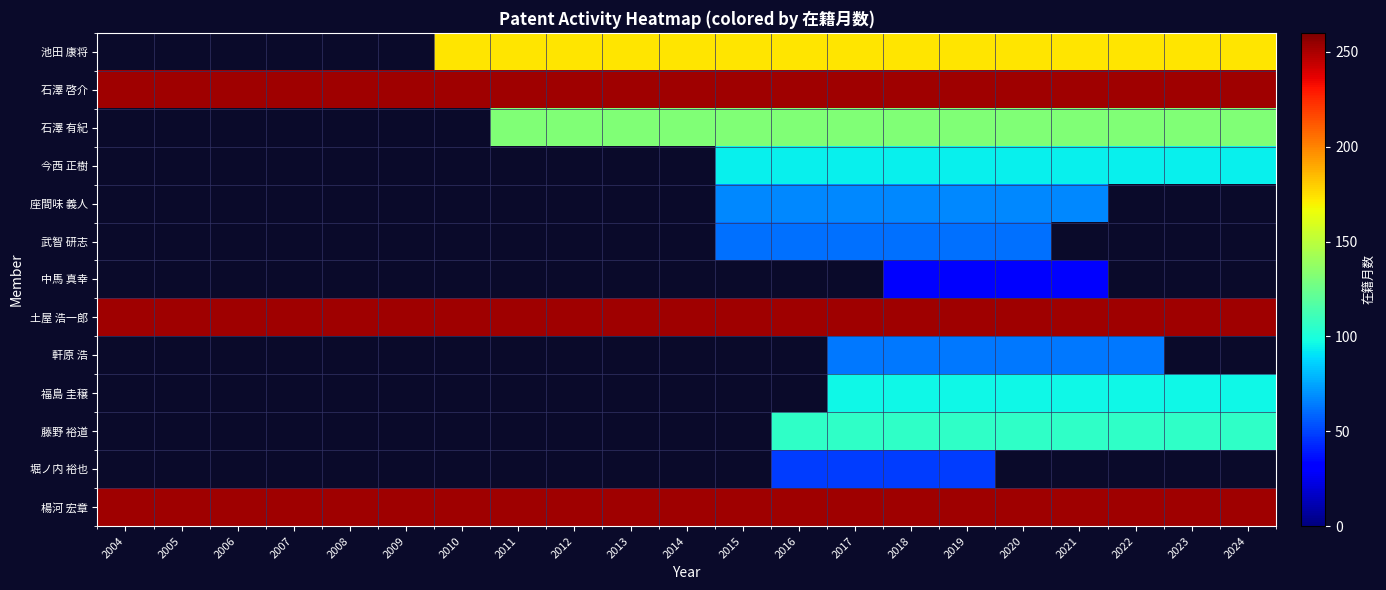

List the labels in order of 石澤 啓介 value, largest first.

2004, 2005, 2006, 2007, 2008, 2009, 2010, 2011, 2012, 2013, 2014, 2015, 2016, 2017, 2018, 2019, 2020, 2021, 2022, 2023, 2024